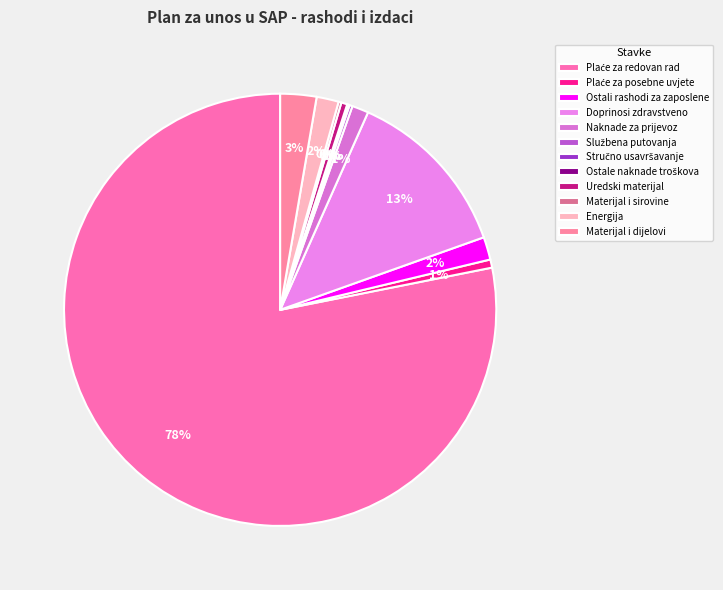

The Naknade za prijevoz slice represents 11% of the pie. True or false?

False